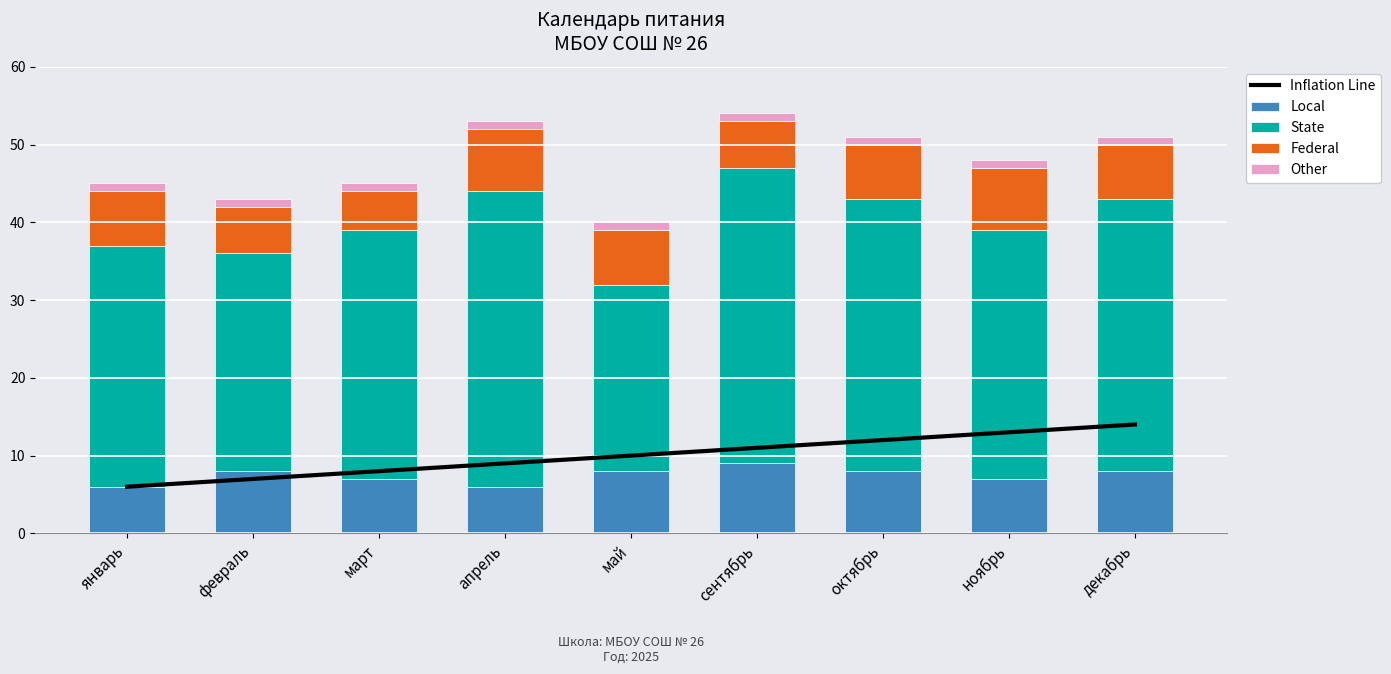

Rank the series at январь from highest to lowest value.

State, Federal, Inflation Line, Local, Other